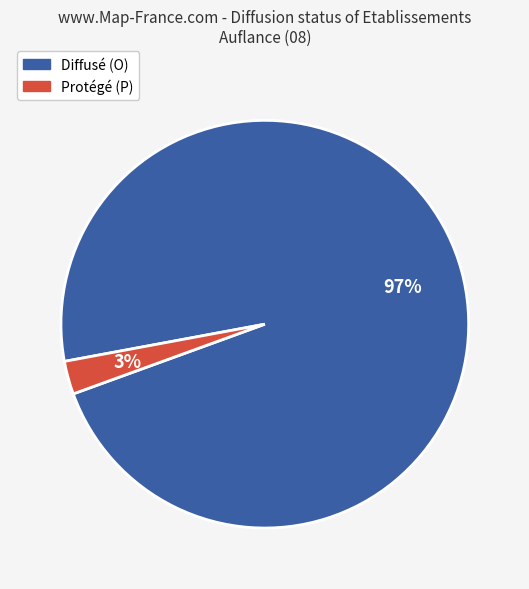

How many segments does this pie chart have?

2